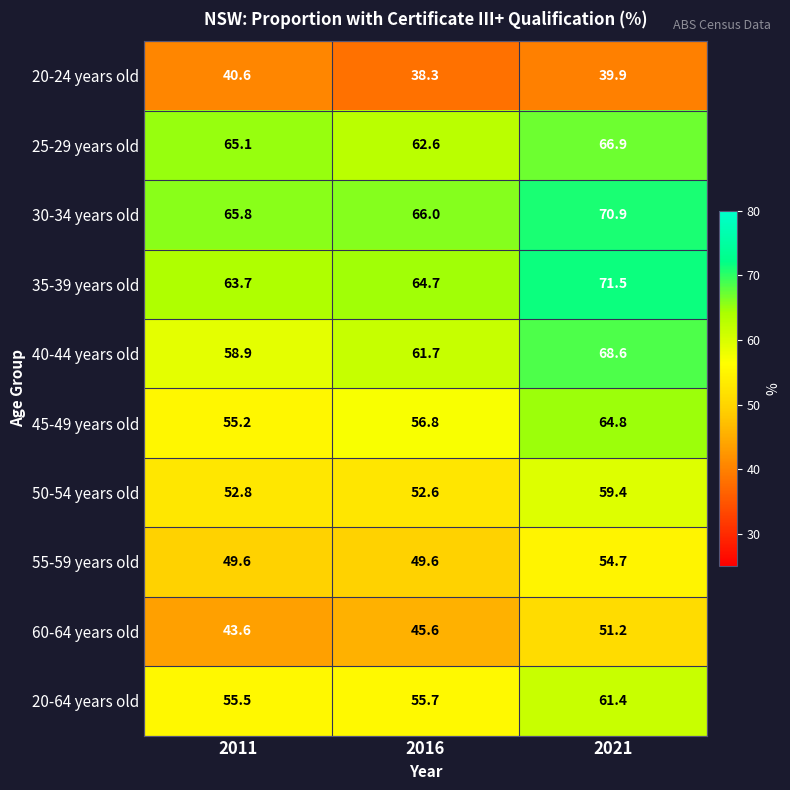

What is the difference between the maximum and minimum values in the 20-24 years old series?

2.3